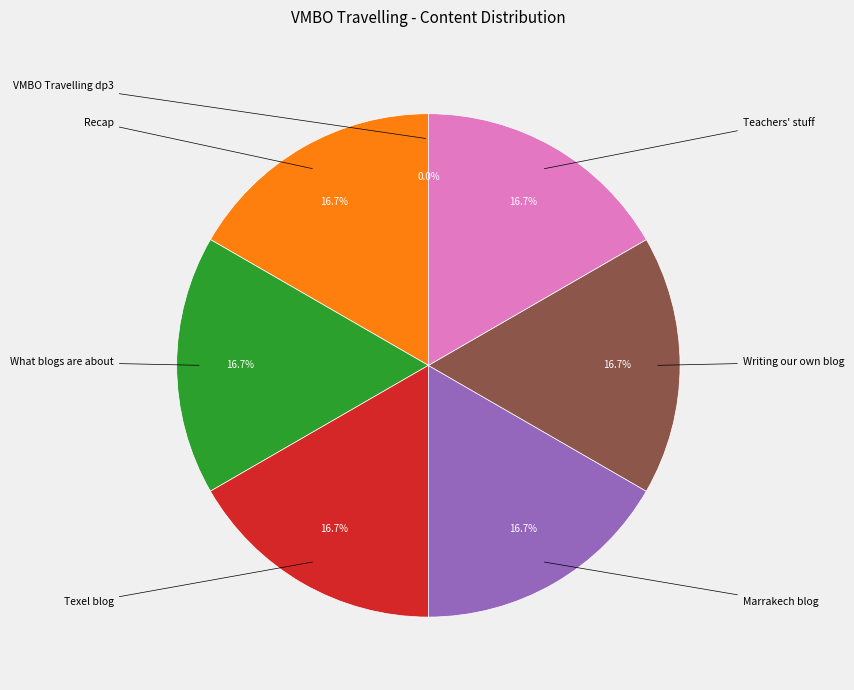

Is there any slice that represents more than half of the pie?

No